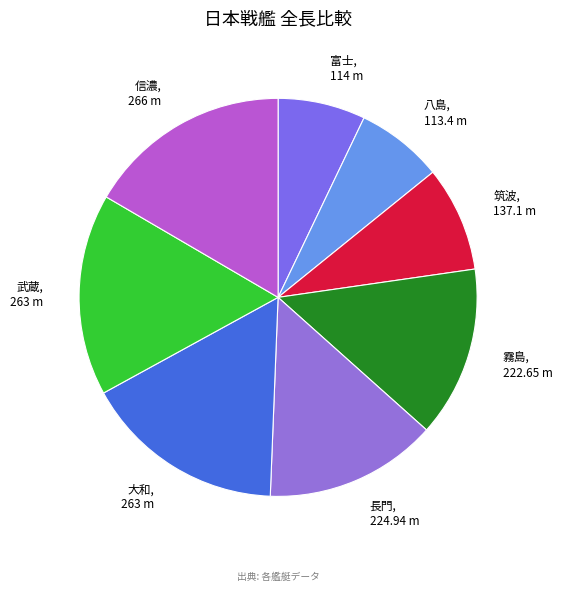

Does 八島 account for over 50% of the chart?

No